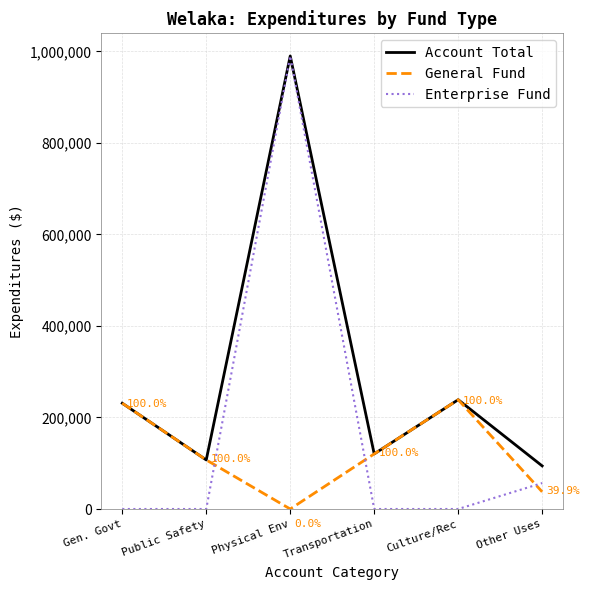

Is it true that Enterprise Fund equals 372952 at Gen. Govt?

False